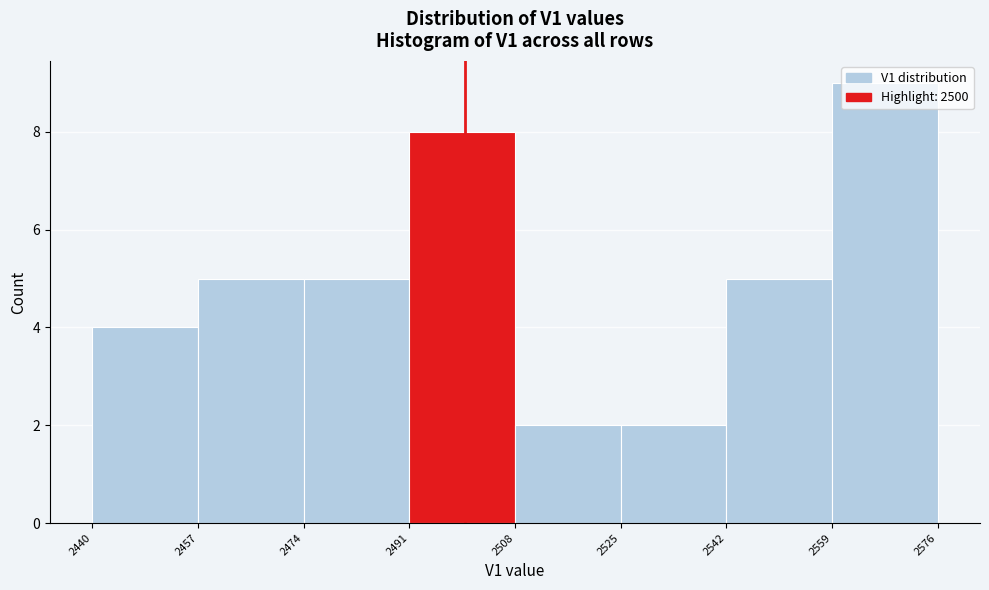

Reading left to right, list every bar in this chart as the range it spans on the x-axis followed by its height. The values are not printed on the chart, so give them approximately, as read against the axis.

2440 to 2457: 4
2457 to 2474: 5
2474 to 2491: 5
2491 to 2508: 8
2508 to 2525: 2
2525 to 2542: 2
2542 to 2559: 5
2559 to 2576: 9